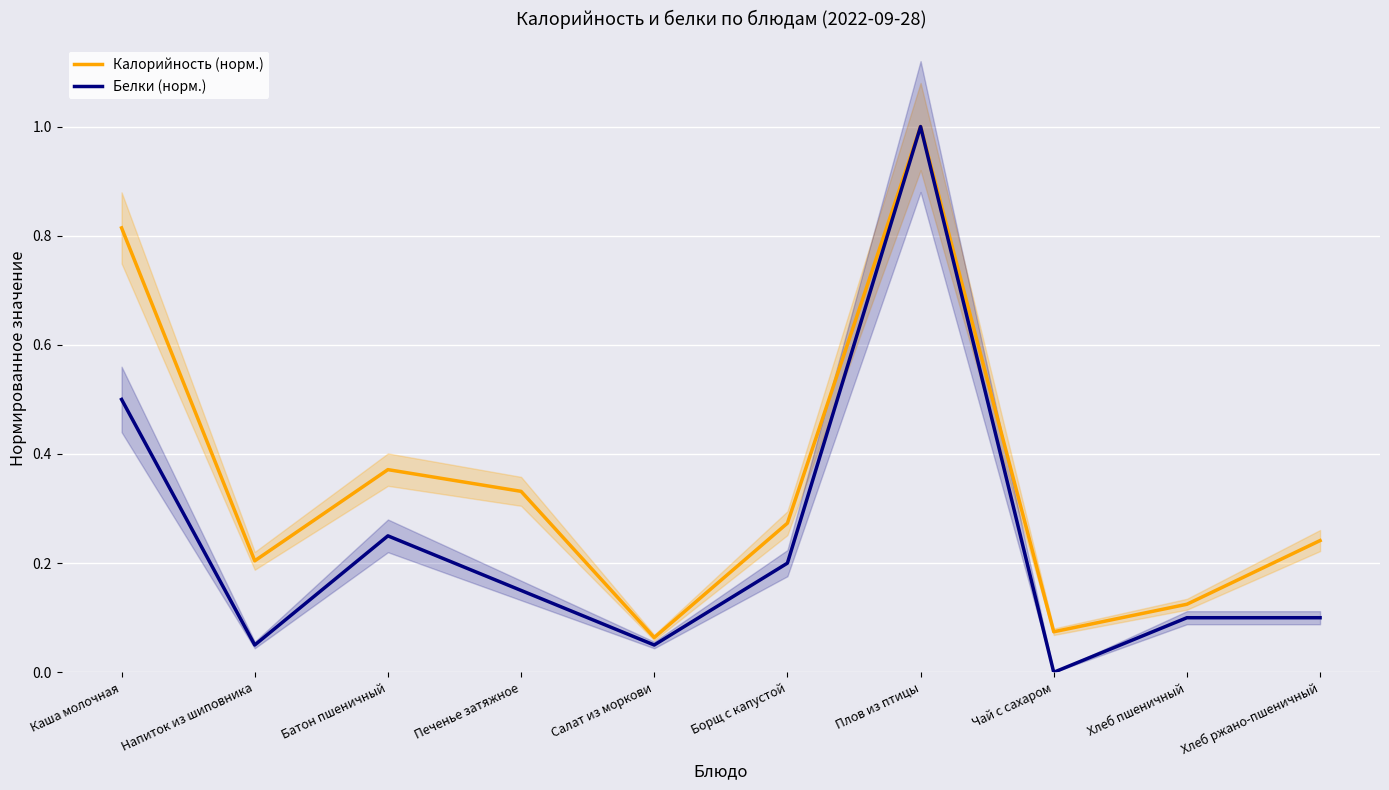

What is the difference between the maximum and minimum values in the Белки (норм.) series?

1.0